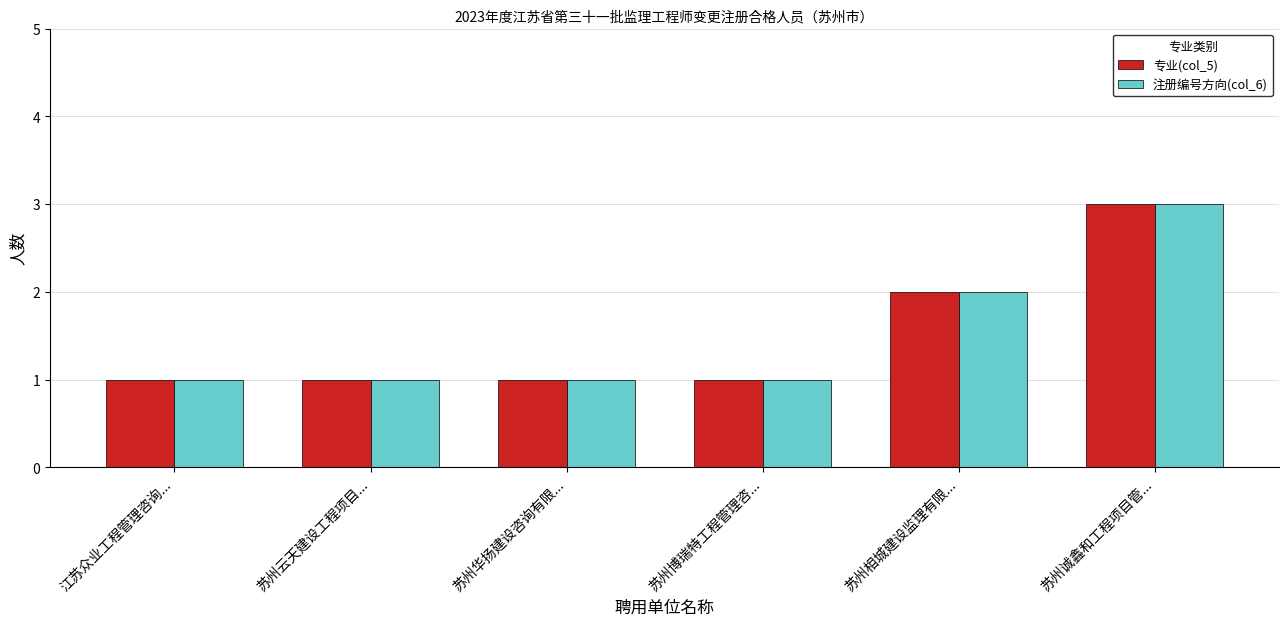

How many distinct data groups are displayed?

2